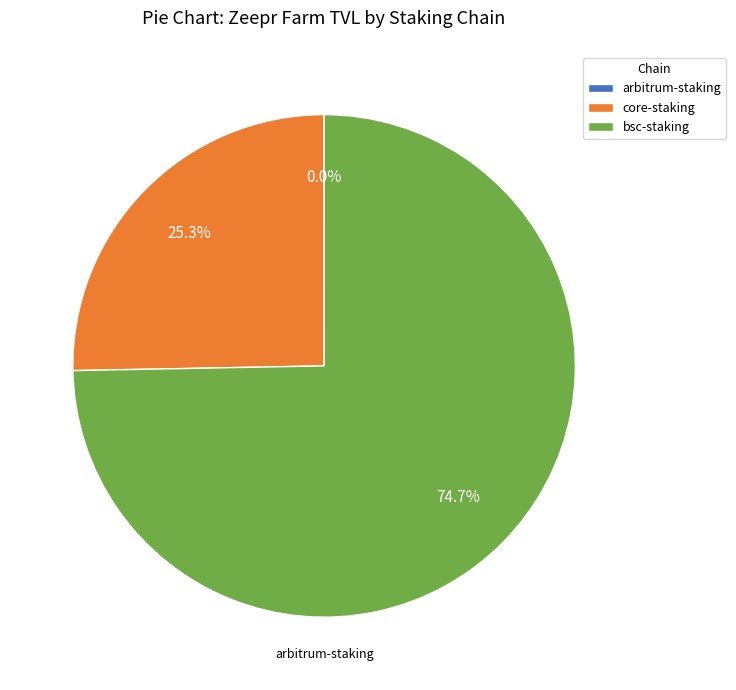

Which slice is the largest?

bsc-staking